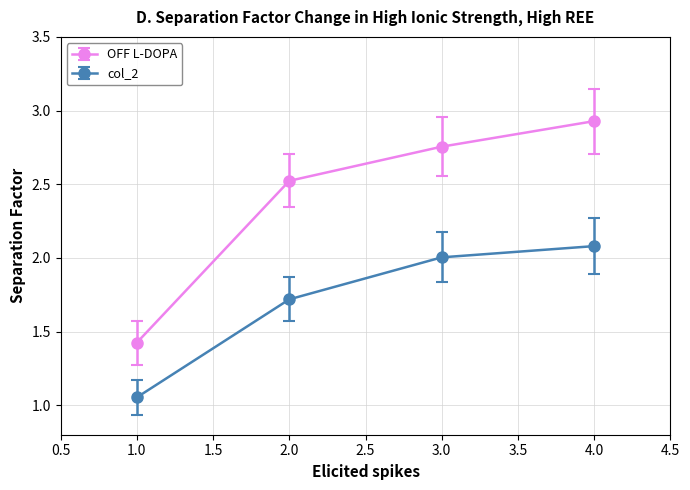

True or false: OFF L-DOPA and col_2 cross at least once.

False